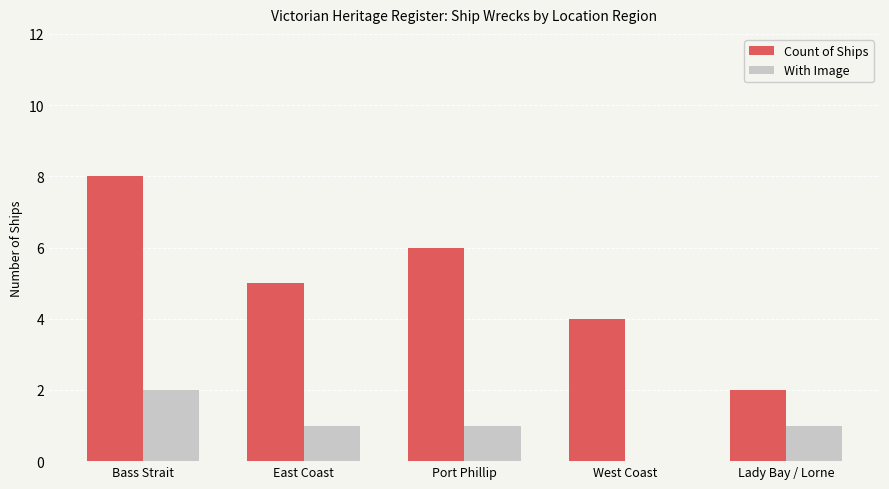

Reading left to right, transcribe all the data shown in this chart.

Count of Ships: 8	5	6	4	2
With Image: 2	1	1	0	1